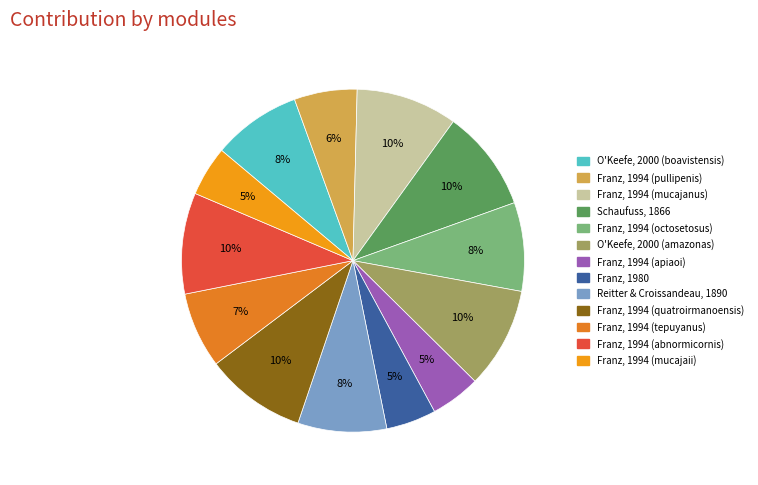

How many segments does this pie chart have?

13